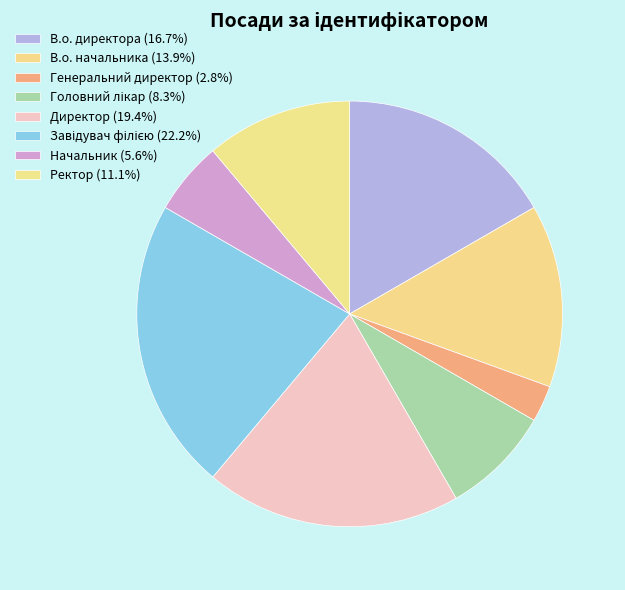

How many segments does this pie chart have?

8